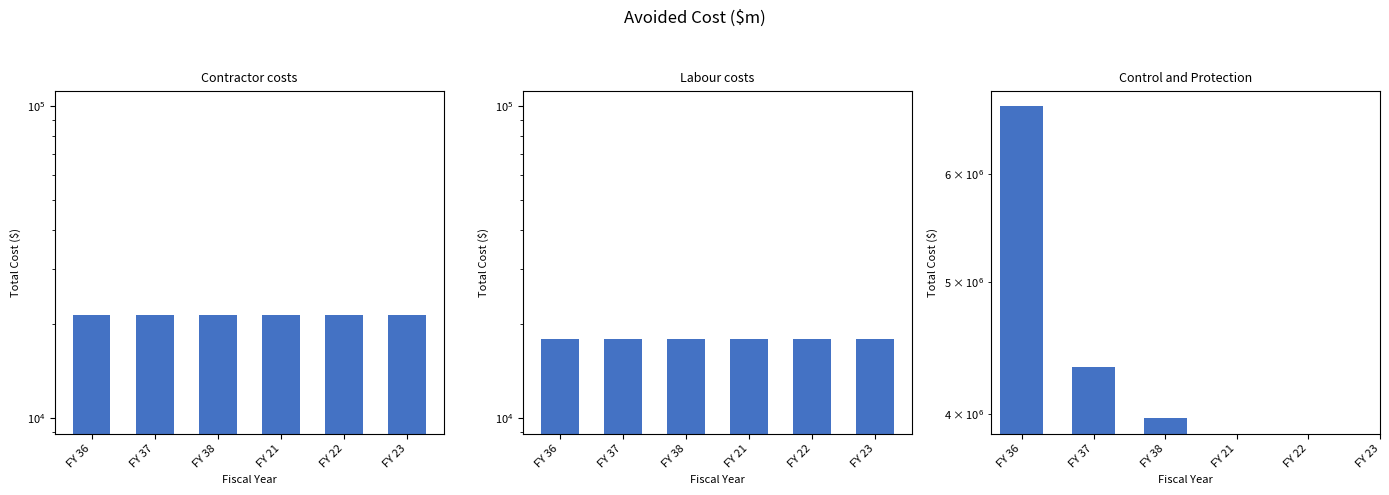

Which has a higher value, FY 36 or FY 22?

FY 36